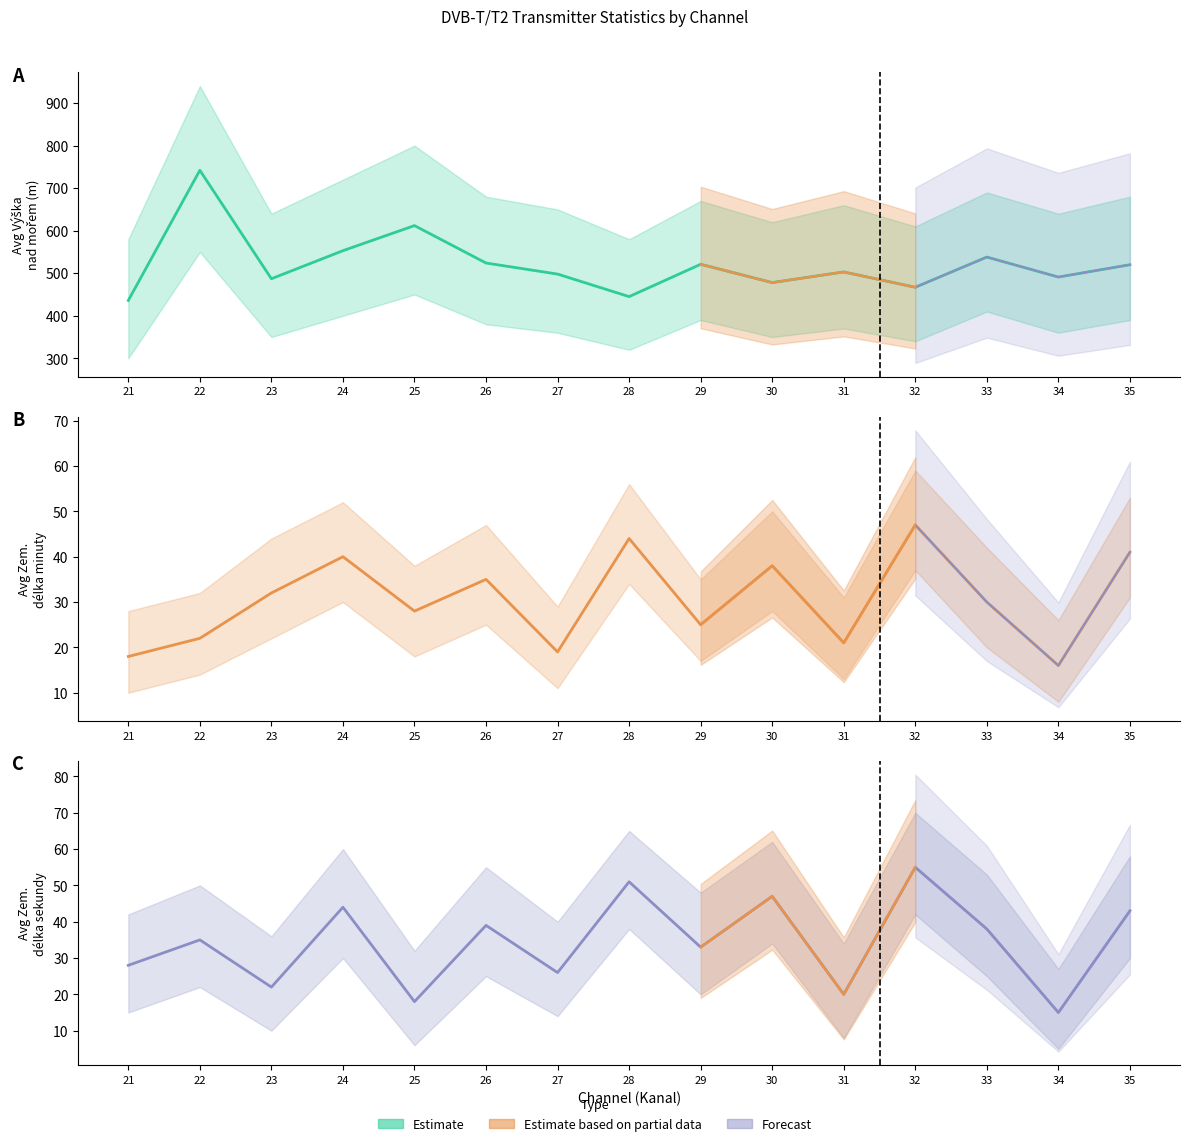

How many data points in Avg Zem delka minuty are less than 30?

7